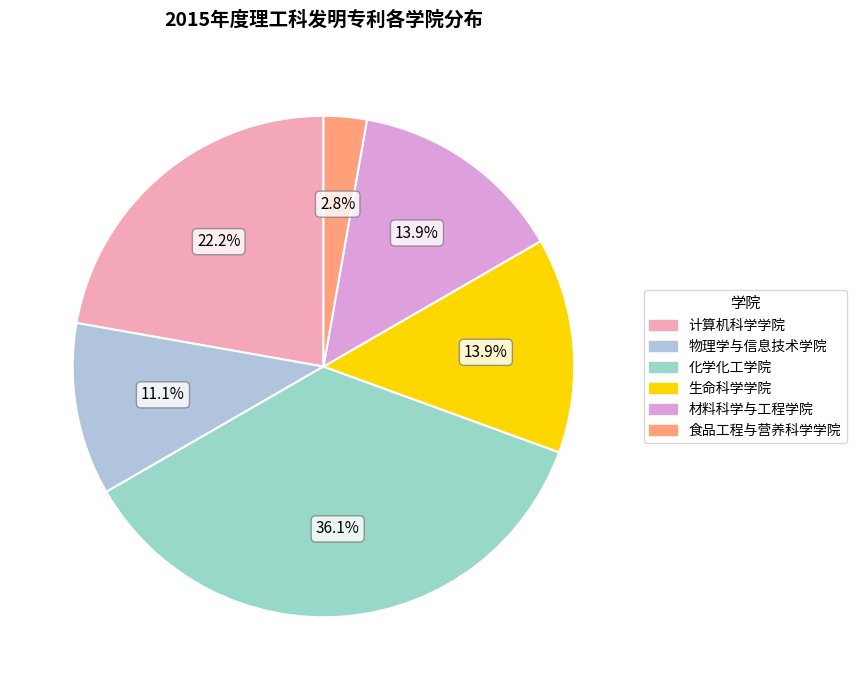

Which has a higher value, 计算机科学学院 or 化学化工学院?

化学化工学院